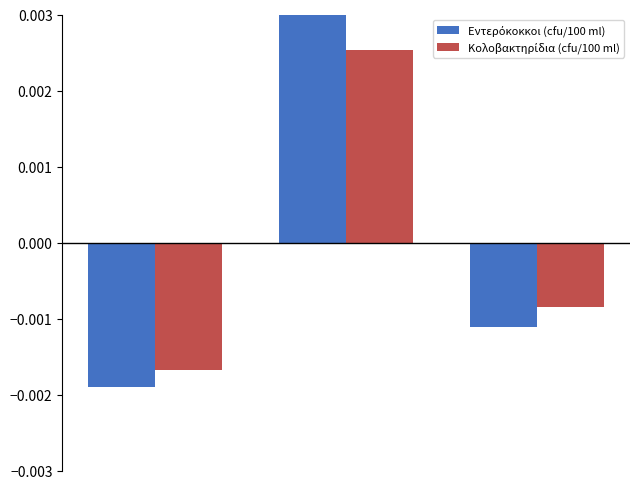

Reading left to right, what are all the values shown in this chart?

Εντερόκοκκοι (cfu/100 ml): -0.0	0.0	-0.0
Κολοβακτηρίδια (cfu/100 ml): -0.0	0.0	-0.0